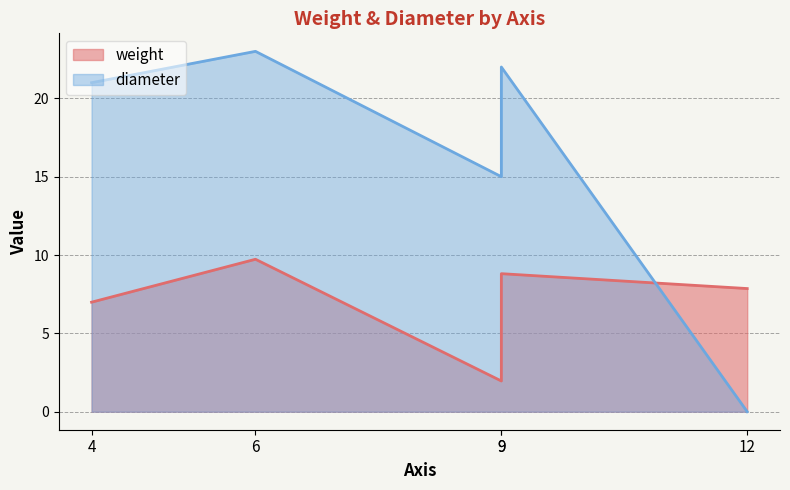

True or false: weight has a value of 3.6 at 4.

False